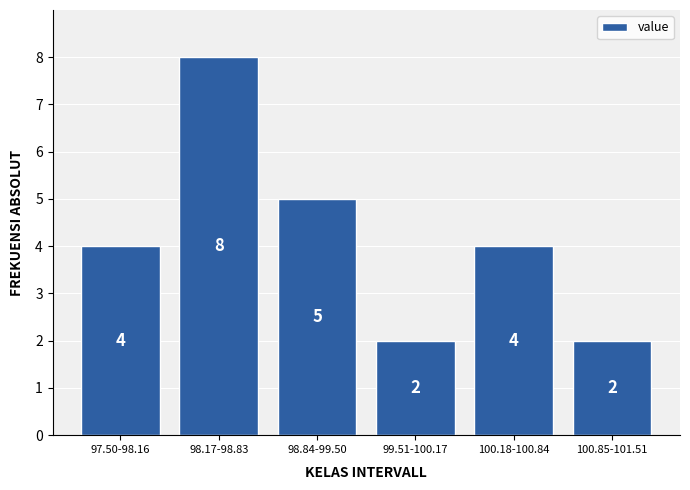

Reading left to right, extract all data points from this chart.

97.50-98.16=4	98.17-98.83=8	98.84-99.50=5	99.51-100.17=2	100.18-100.84=4	100.85-101.51=2